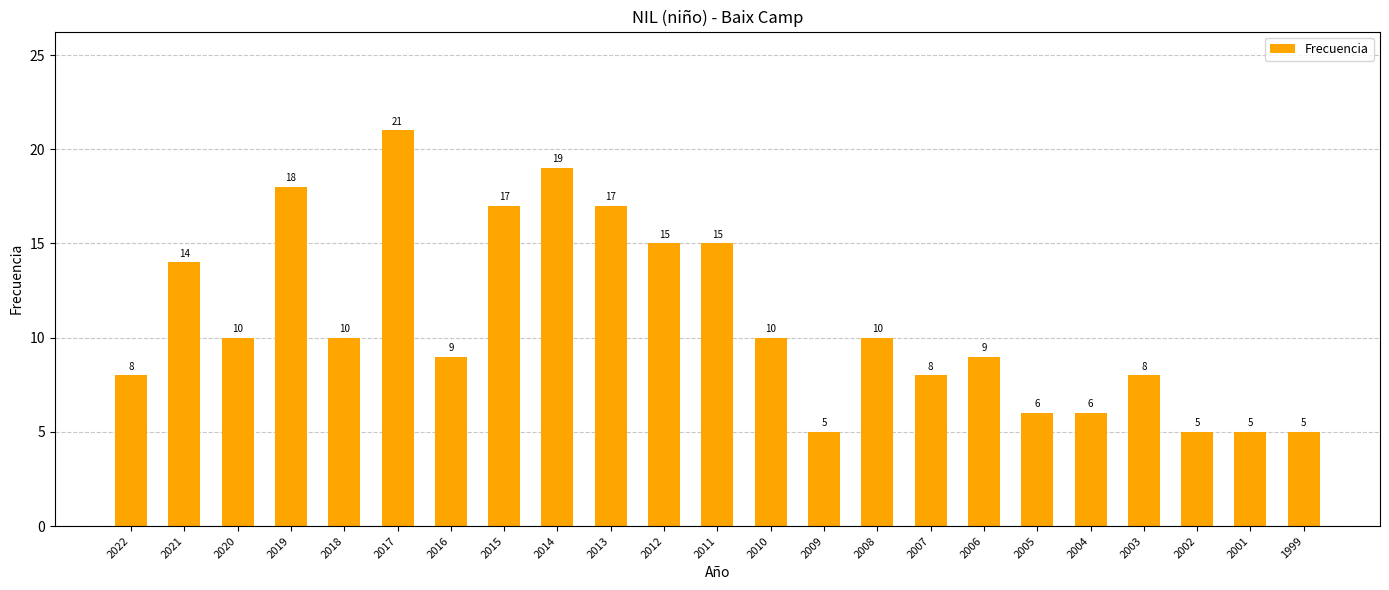

What is the value of the 18th bar from the left?

6